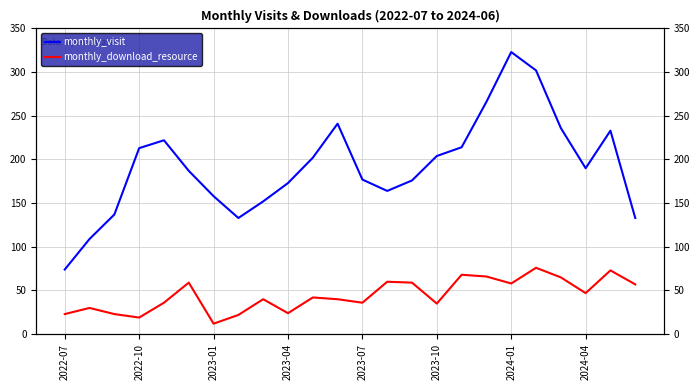

How many values in the monthly_visit series exceed 190?

11